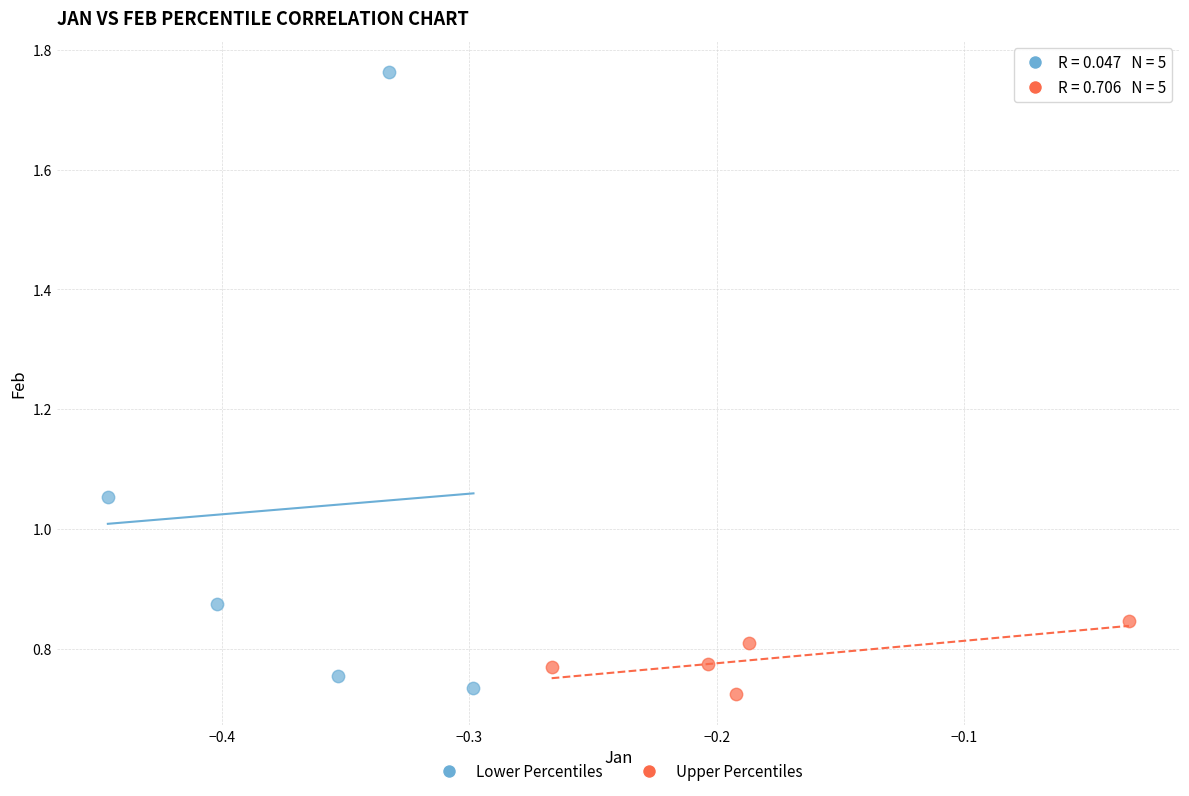

Which series has the largest Y range (max minus min)?

Lower Percentiles